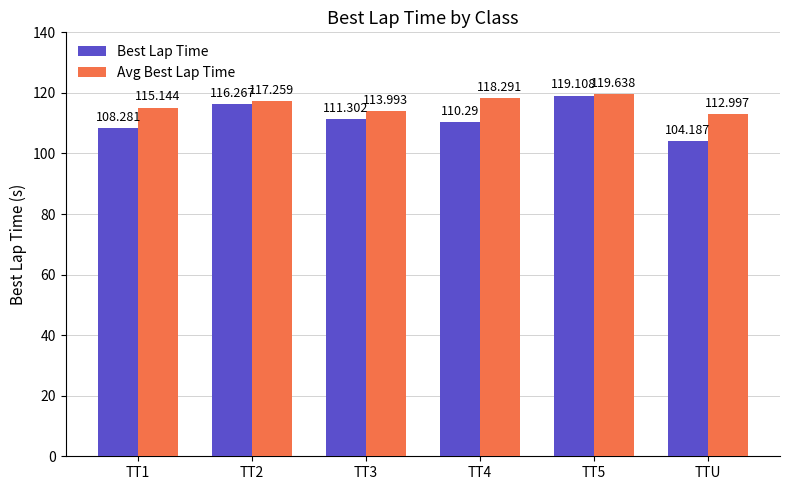

What is the maximum value shown in the chart?

119.6